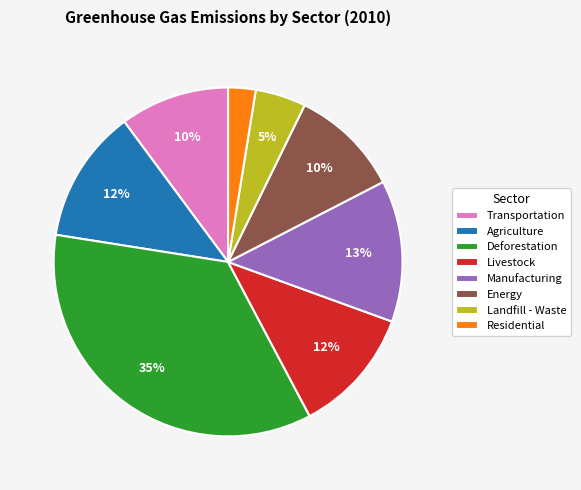

To the nearest percent, what portion does Deforestation represent?

35%